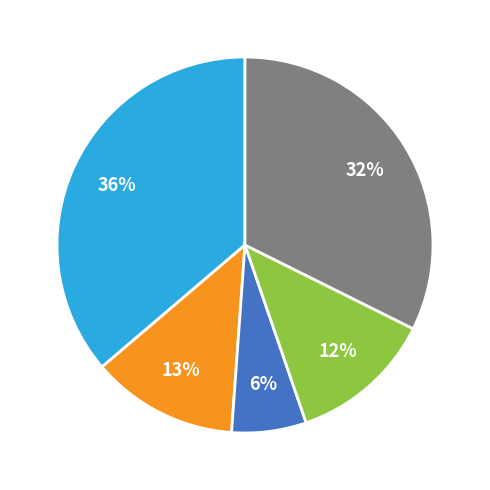

Does any single category account for the majority?

No